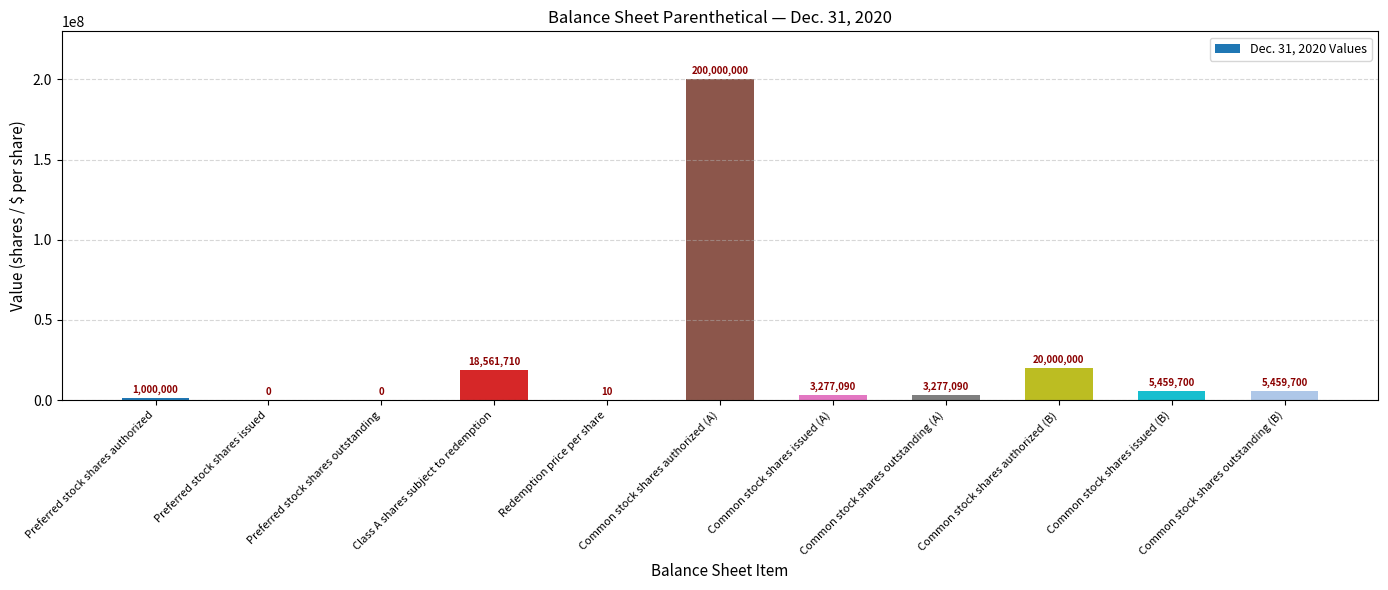

True or false: the data shows 18561710 at Class A shares subject to redemption.

True